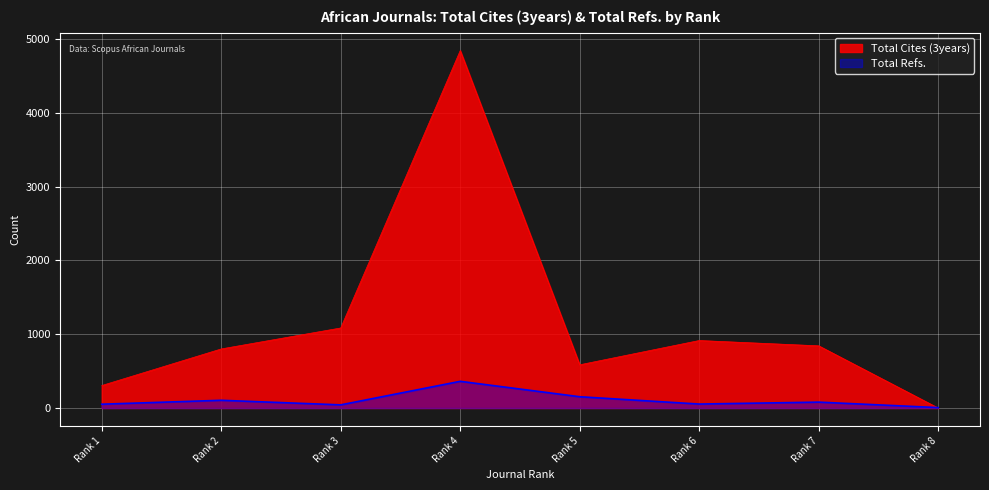

Is it true that Total Cites (3years) equals 843 at Rank 7?

True